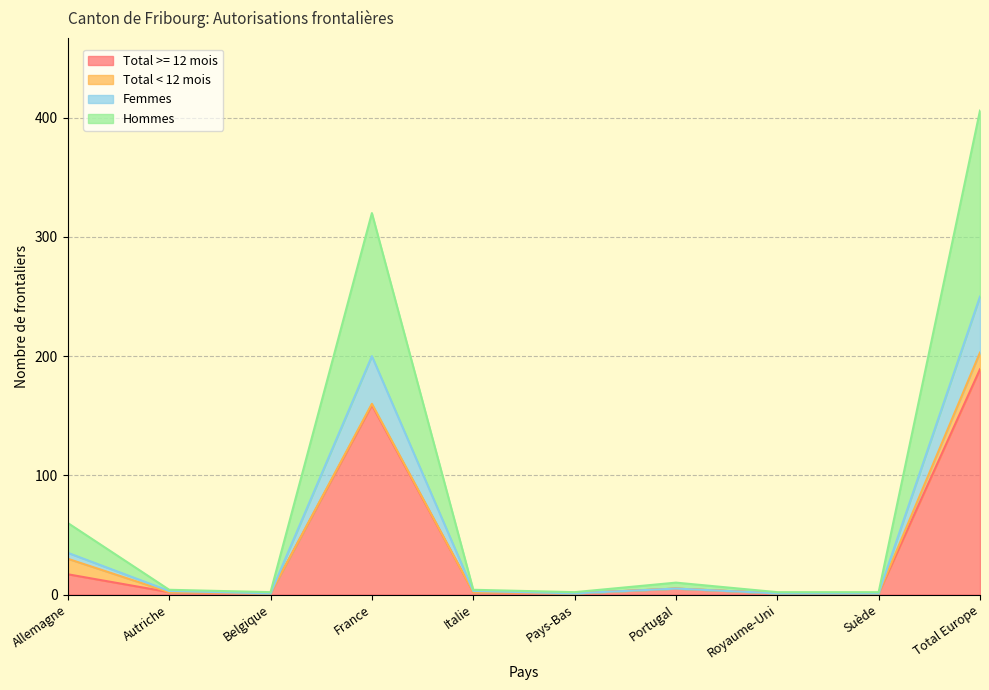

What is the sum of the Total >= 12 mois values at Portugal and Autriche?

7